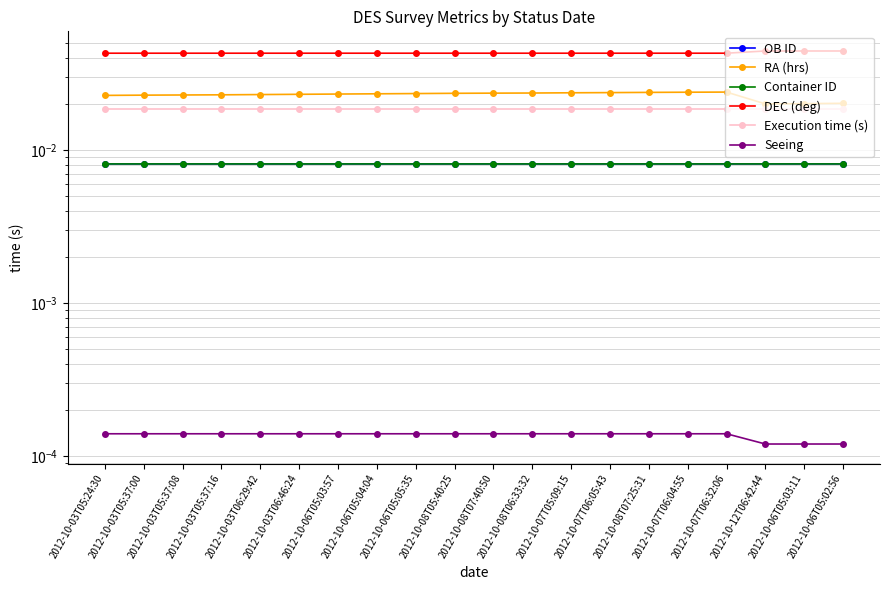

True or false: Container ID and Seeing cross at least once.

False